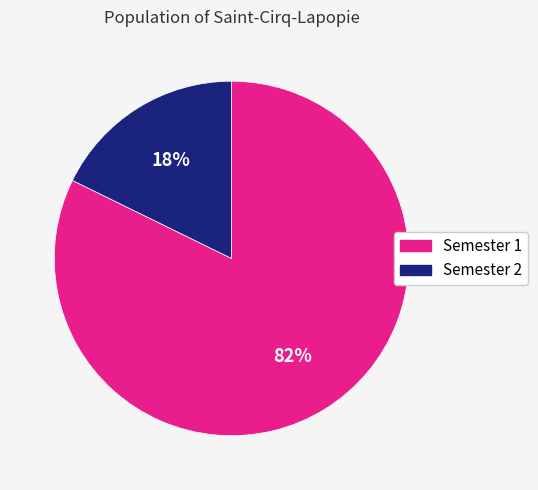

True or false: Semester 2 accounts for 18% of the total.

True